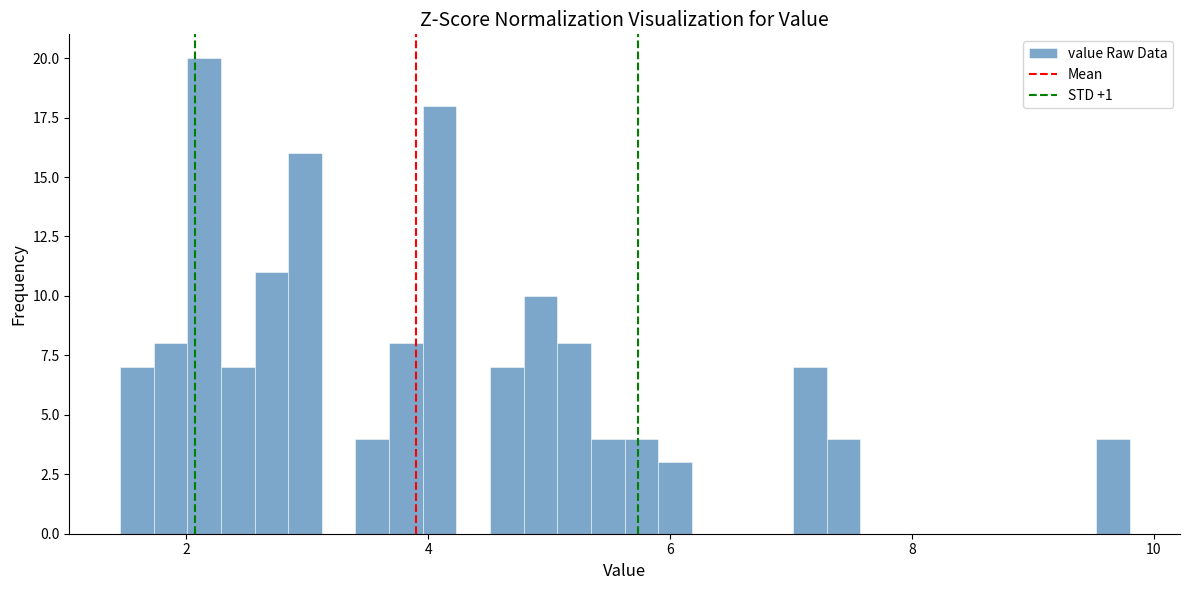

Around what value on the x-axis is the tallest bar? Give the approximate position of its centre, as read against the axis.

2.2